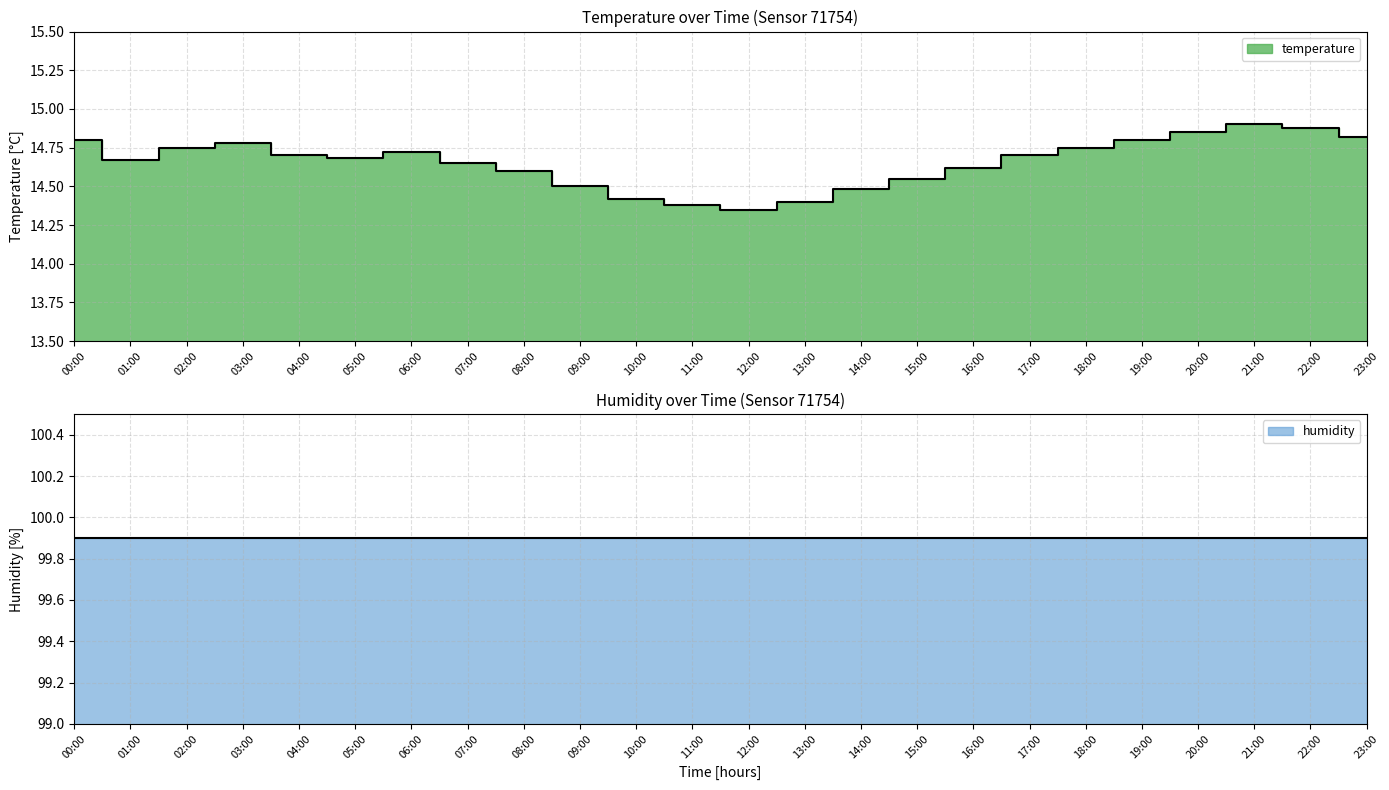

How many points are higher than both their immediate neighbors (excluding endpoints)?

3